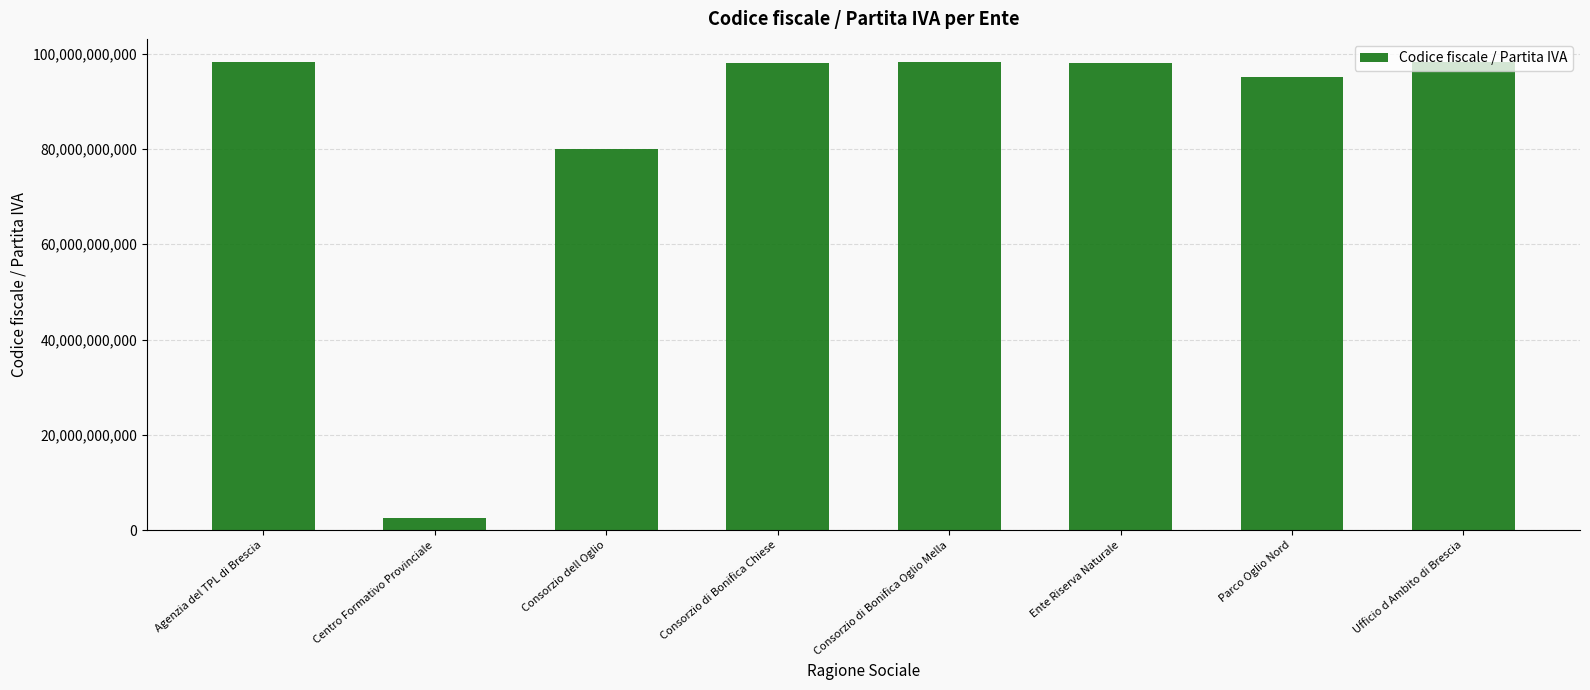

Does the chart contain any negative values?

No